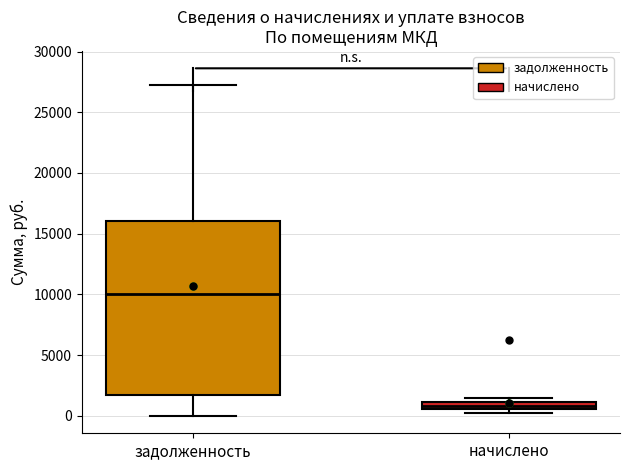

Which box's median line is the lowest?

начислено